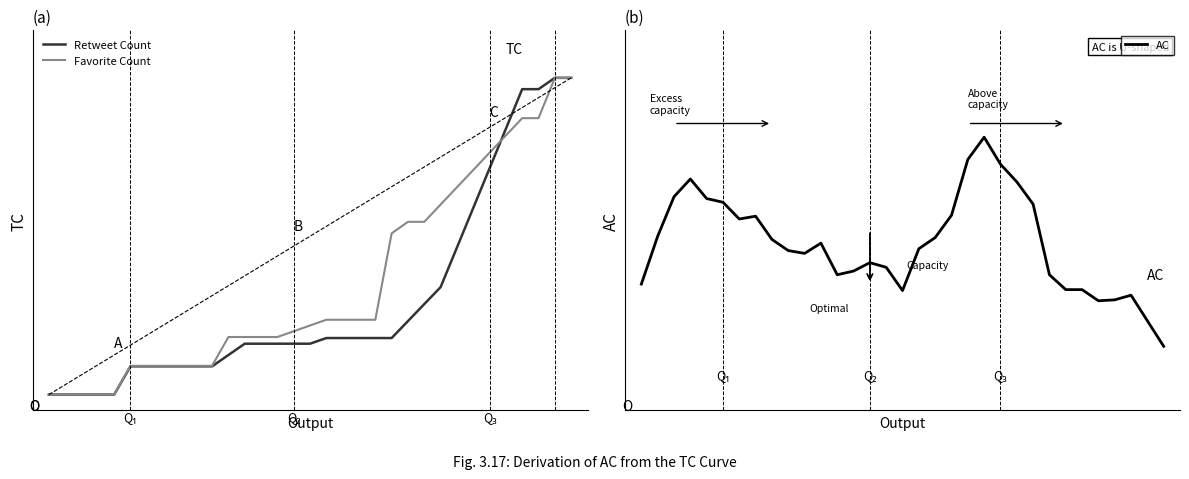

List the series in order of their overall mean, highest first.

Favorite Count, AC, Retweet Count